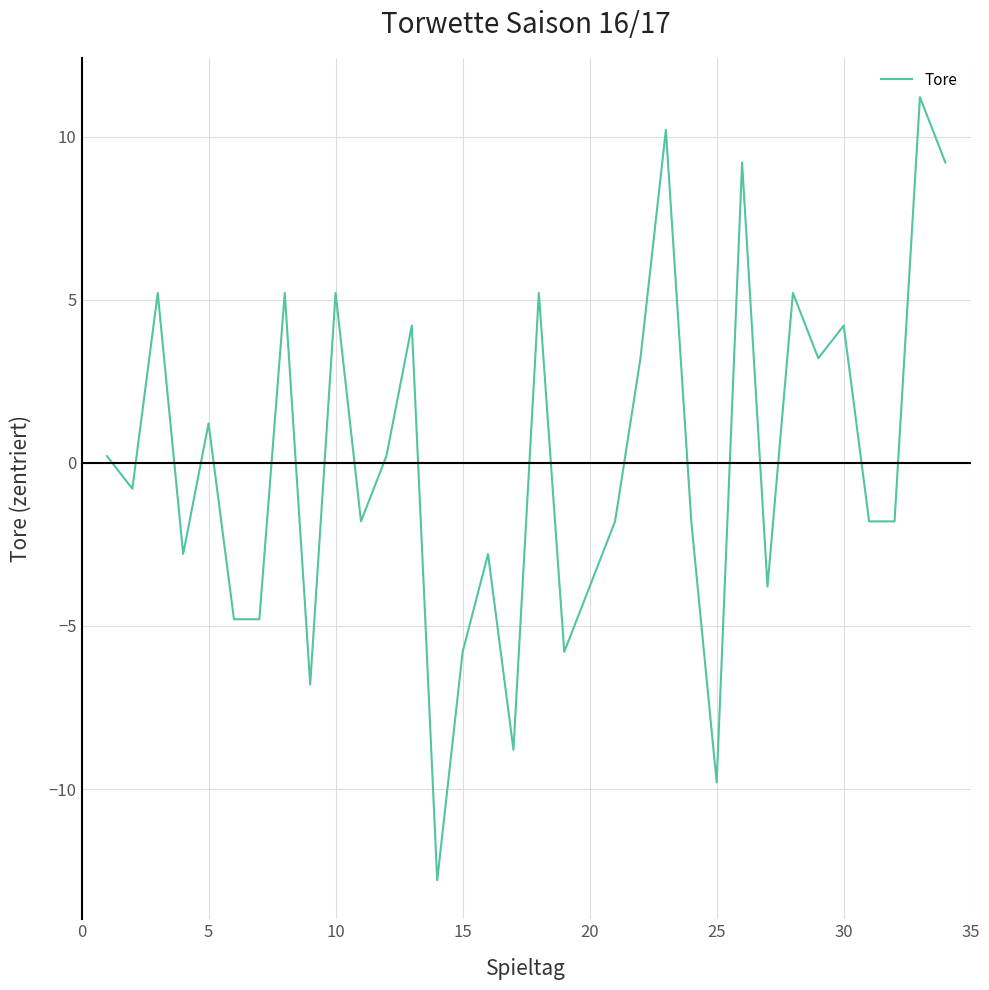

What is the difference between the maximum and minimum values?

24.0